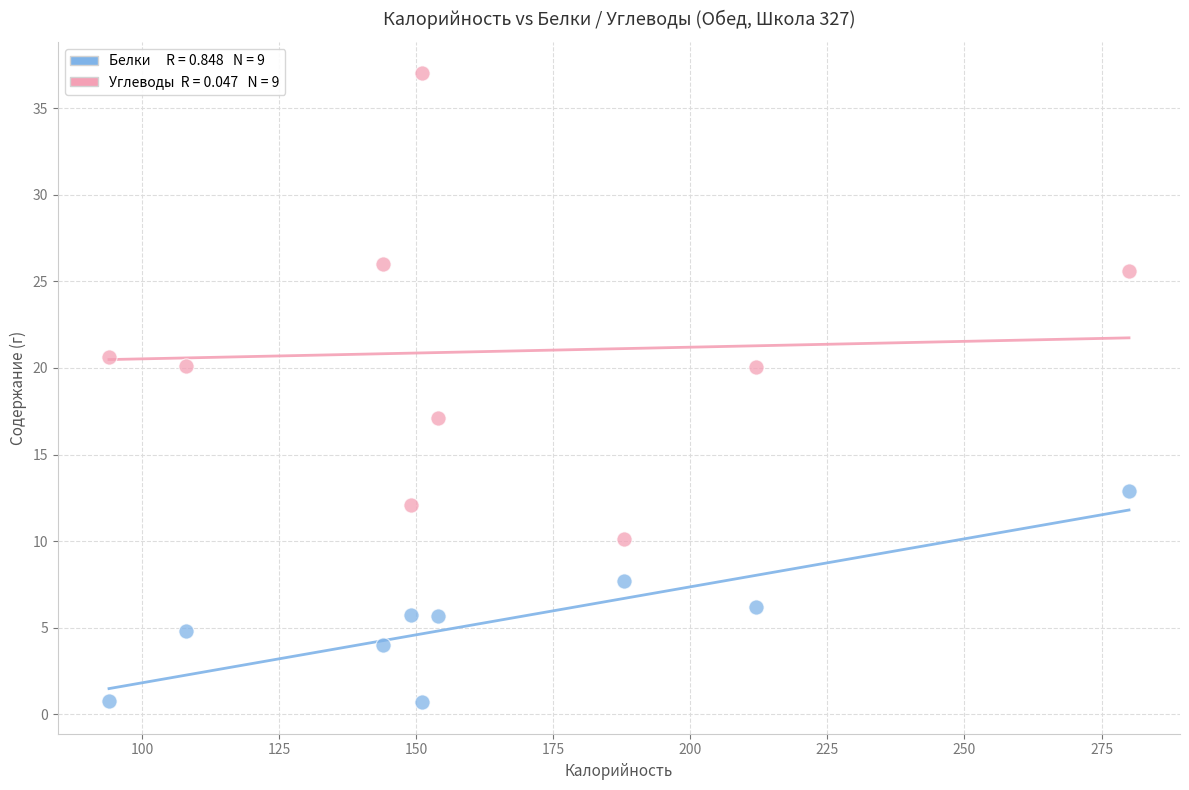

Across all series, what Y value is closest to 18?

17.1